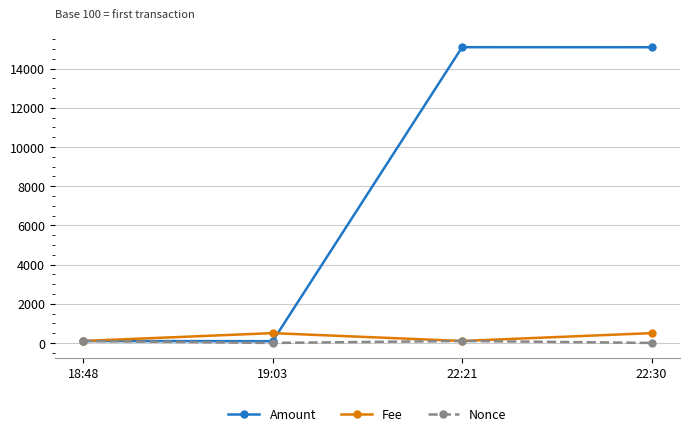

What is the label of the 3rd point from the right?

19:03